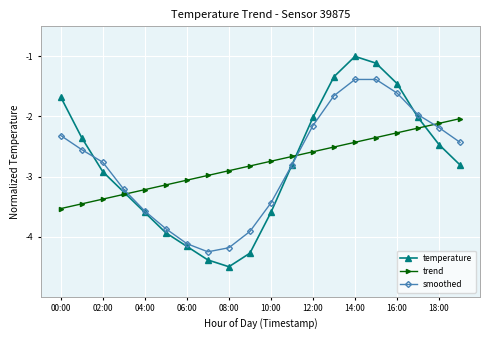

How many lines are shown in the chart?

3